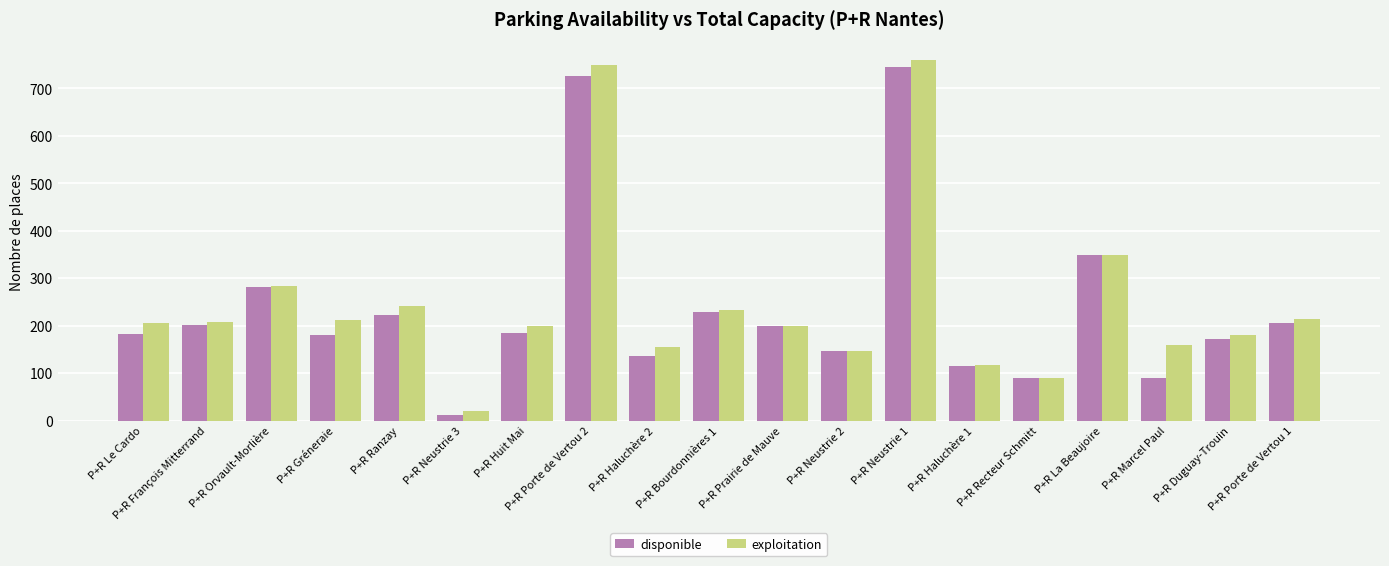

How many values in the exploitation series are below 206?

9